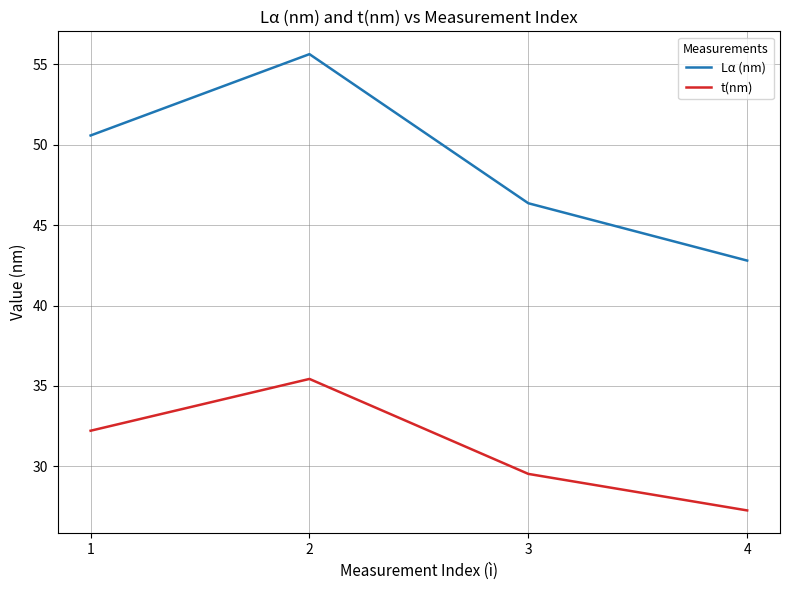

What are all the series names shown in the legend?

Lα (nm), t(nm)